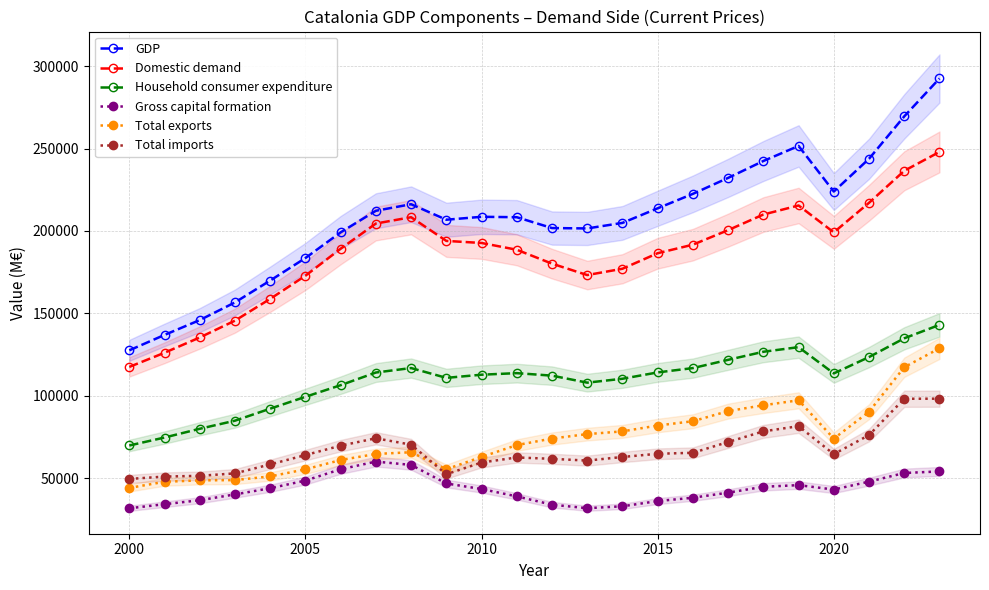

Reading left to right, list all the values displayed in this chart.

GDP: 127605	136952	145947	156673	169931	183581	199153	212244	216220	206813	208593	208341	201768	201531	204896	213746	222514	232187	242434	251556	223906	243790	269505	292474
Domestic demand: 117546	126140	135400	145613	158834	172848	189235	204508	208342	193972	192717	188611	180175	173260	177089	186512	191693	200509	209968	215456	199142	217093	236490	247945
Household consumer expenditure: 69894	74722	80033	84936	92225	99419	106473	114152	116861	110914	112823	113778	112251	108006	110370	114219	116839	121847	126739	129539	113615	123528	134899	143054
Gross capital formation: 31820	34287	36700	40231	43966	48619	55478	60125	58120	46861	43482	39041	33989	31871	33025	36192	38212	41294	44854	45853	43177	47983	53214	54166
Total exports: 44160	47881	48737	48901	51131	55430	61084	64758	65807	55504	62956	70133	74119	76798	78456	82014	84608	90756	94297	97303	74073	90376	117353	128829
Total imports: 49604	51046	51502	52980	58421	64076	69798	74264	70399	52460	59563	62643	61804	60737	62932	64874	65466	72007	78462	81604	64649	76210	98235	98288